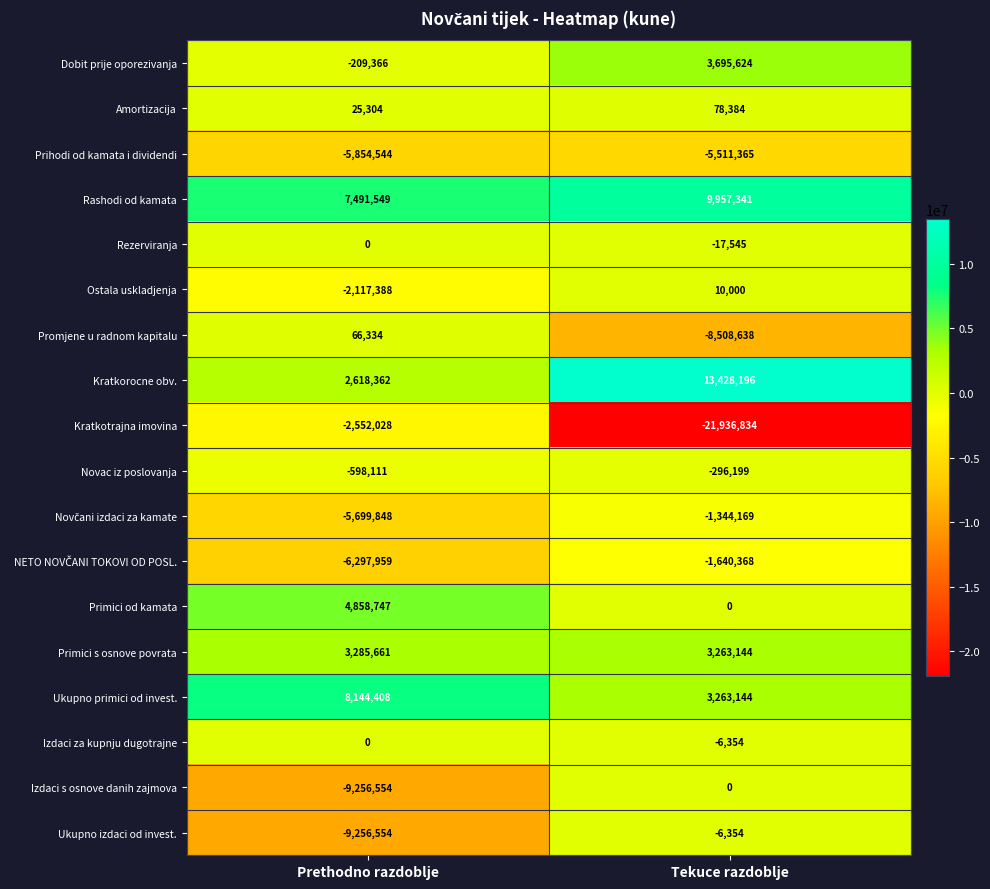

Rank the categories by Kratkotrajna imovina value from lowest to highest.

Tekuce razdoblje, Prethodno razdoblje